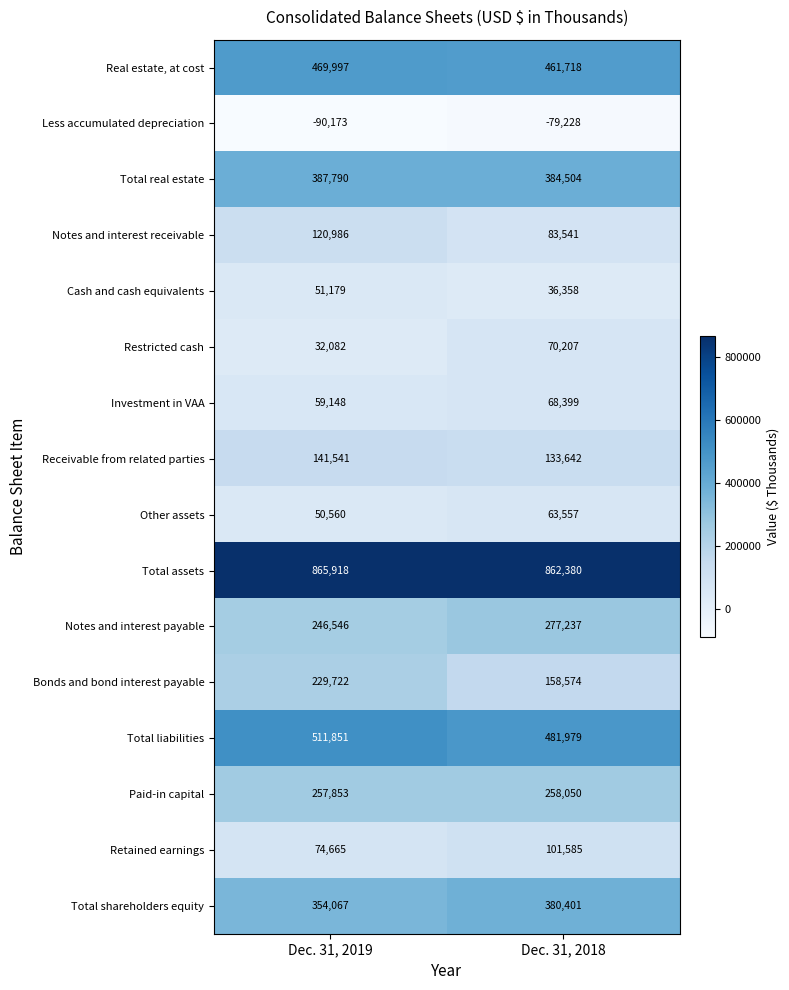

What is the average value of the Bonds and bond interest payable series?

194148